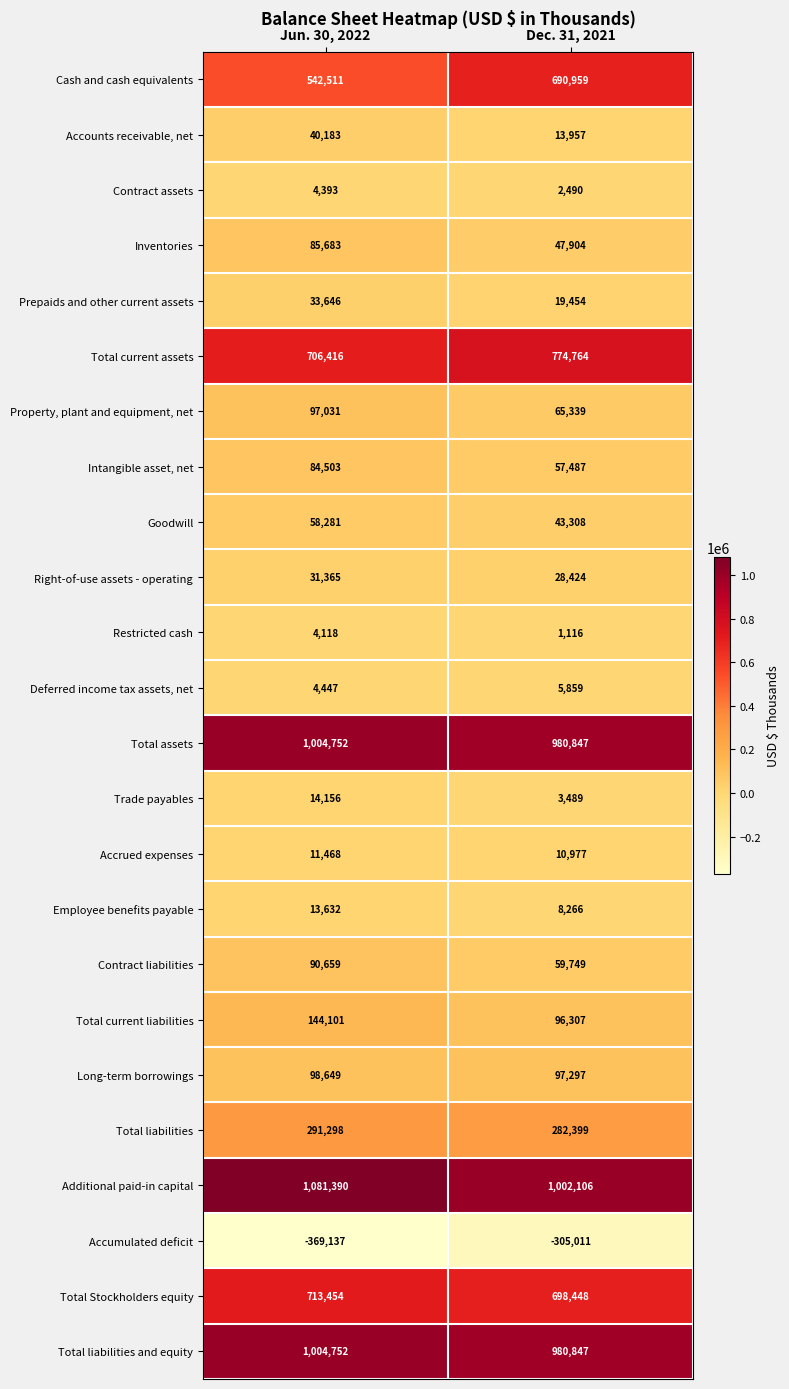

How many series are shown in this chart?

24